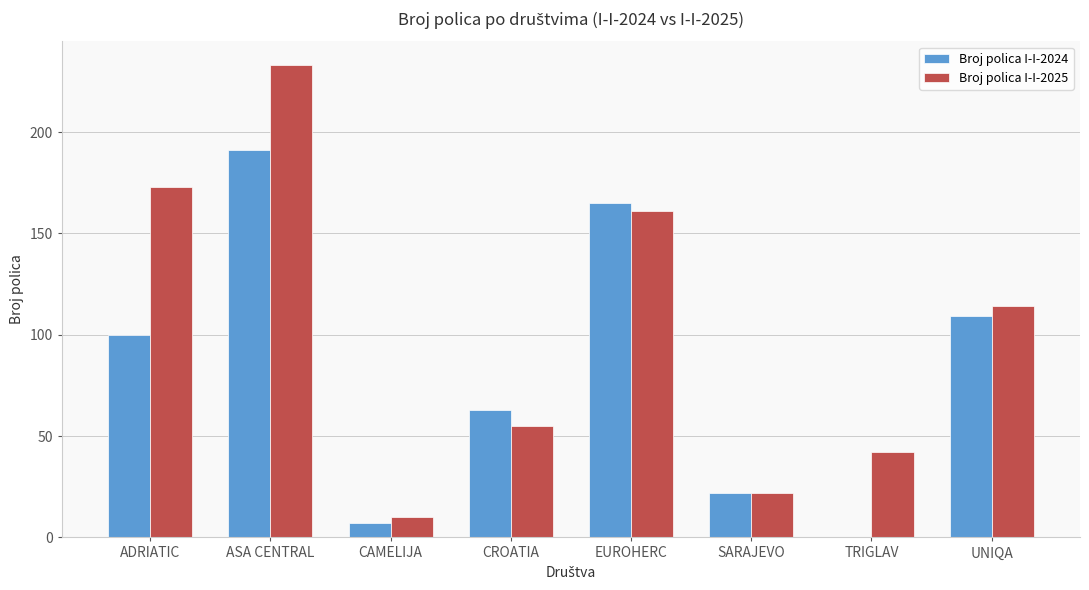

What is the sum of the Broj polica I-I-2025 values at ADRIATIC and UNIQA?

287